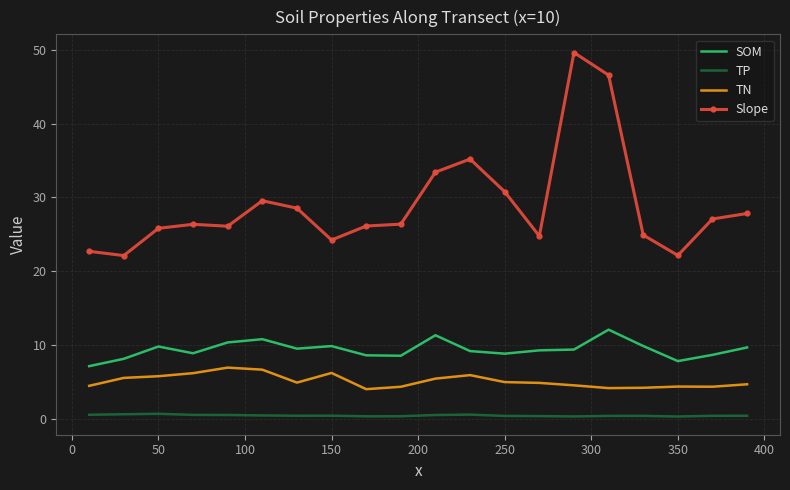

What are all the series names shown in the legend?

SOM, TP, TN, Slope